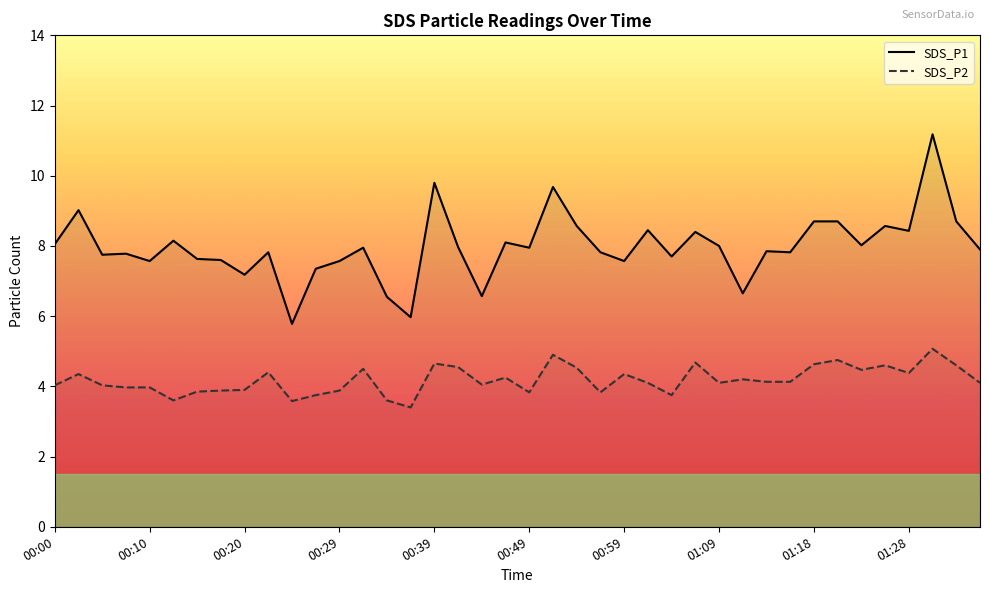

What is the lowest value of the SDS_P2 series?

3.4